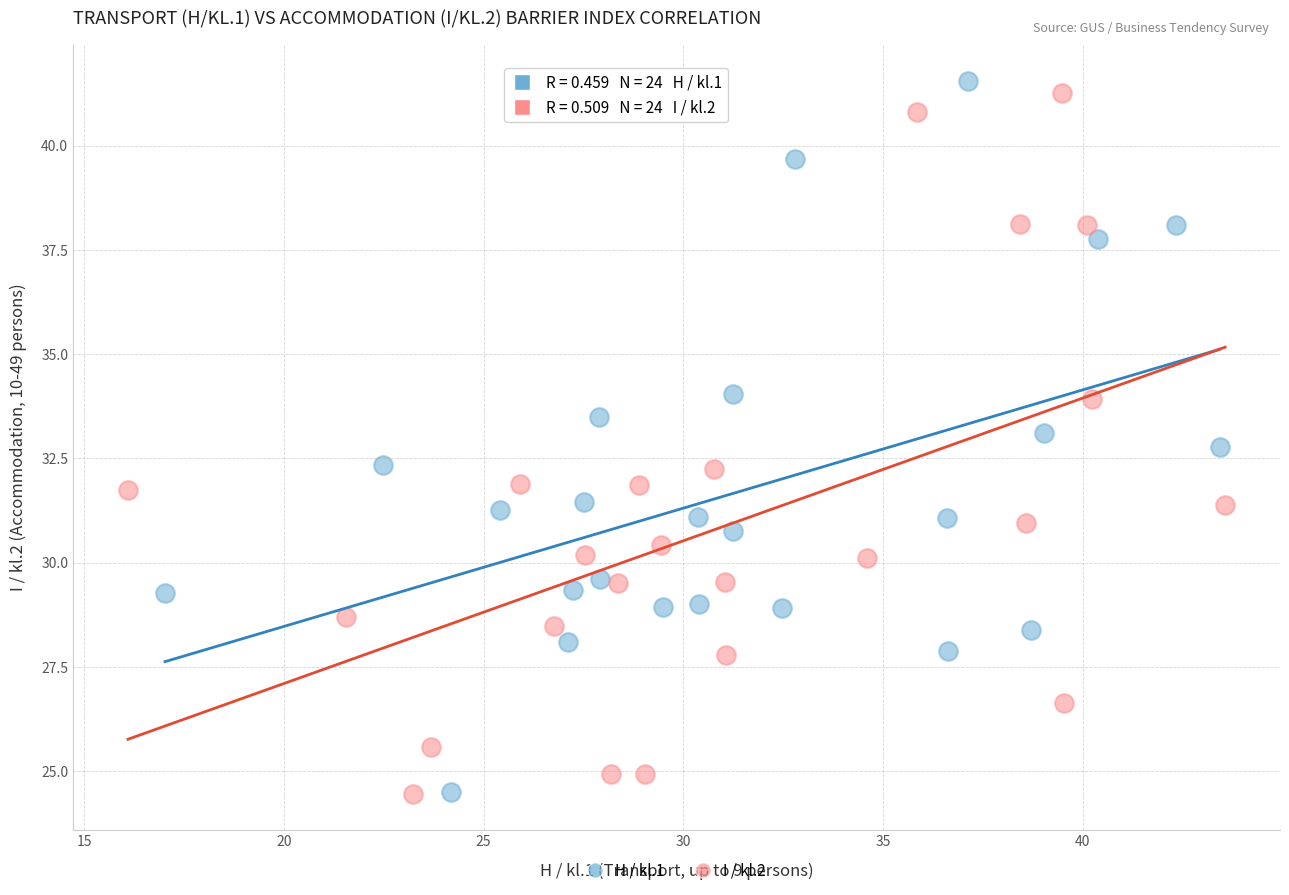

Which series reaches the maximum Y coordinate?

H / kl.1